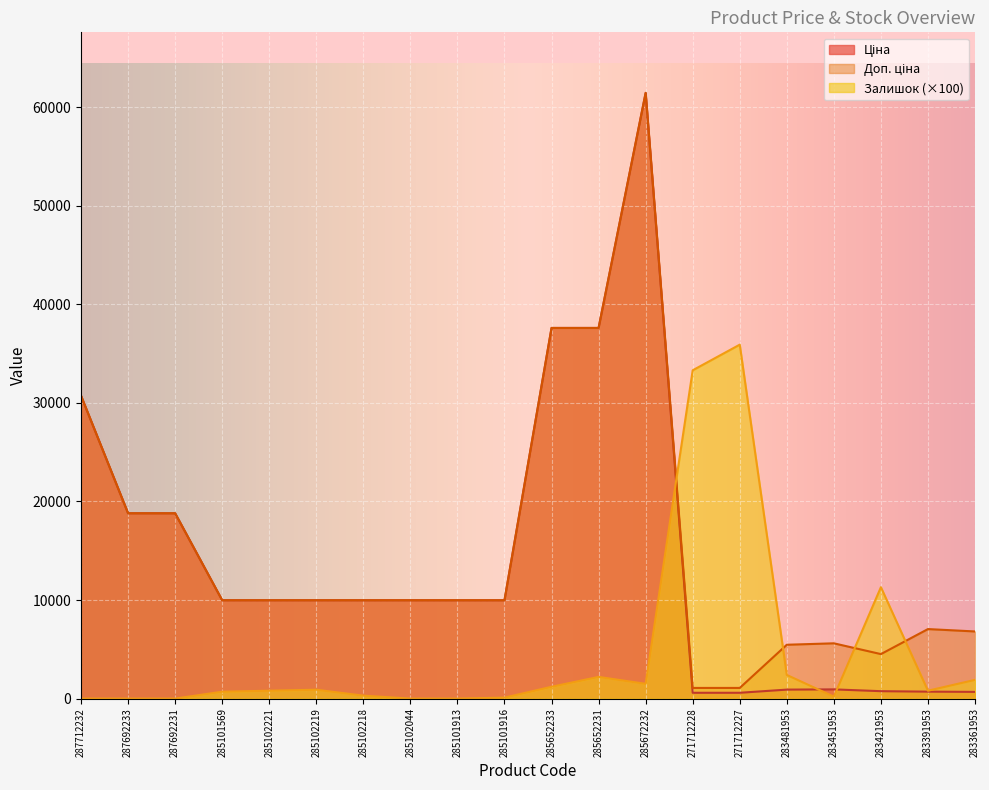

What is the total value across all series at 285102218?

20250.0